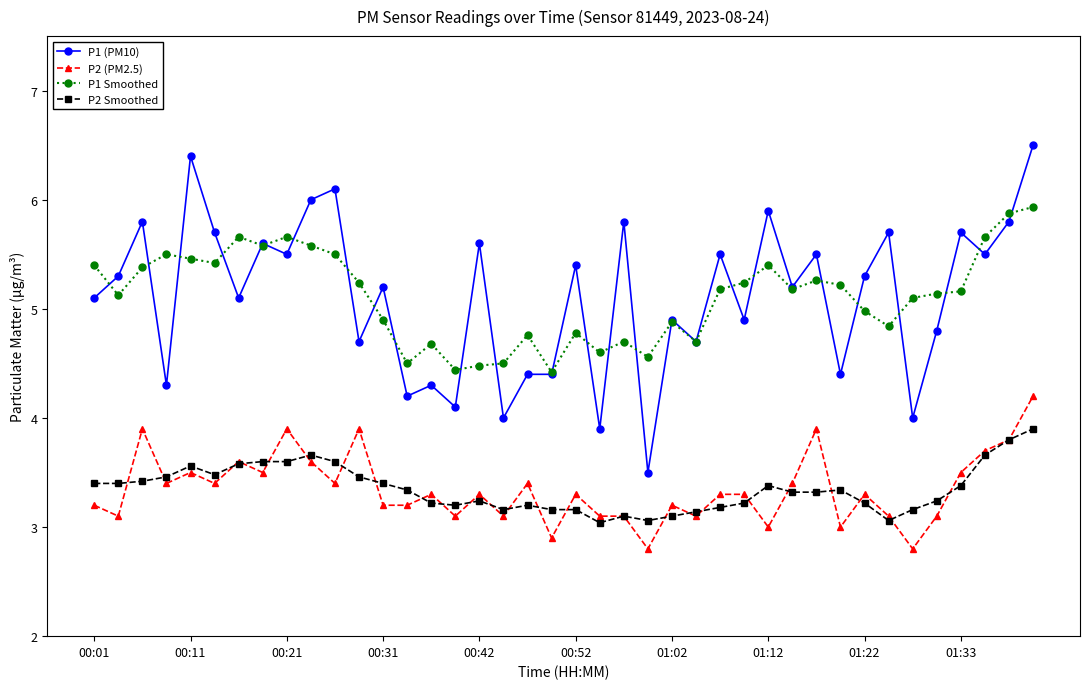

What is the value of the P1 Smoothed point at the 3rd from the left?

5.4